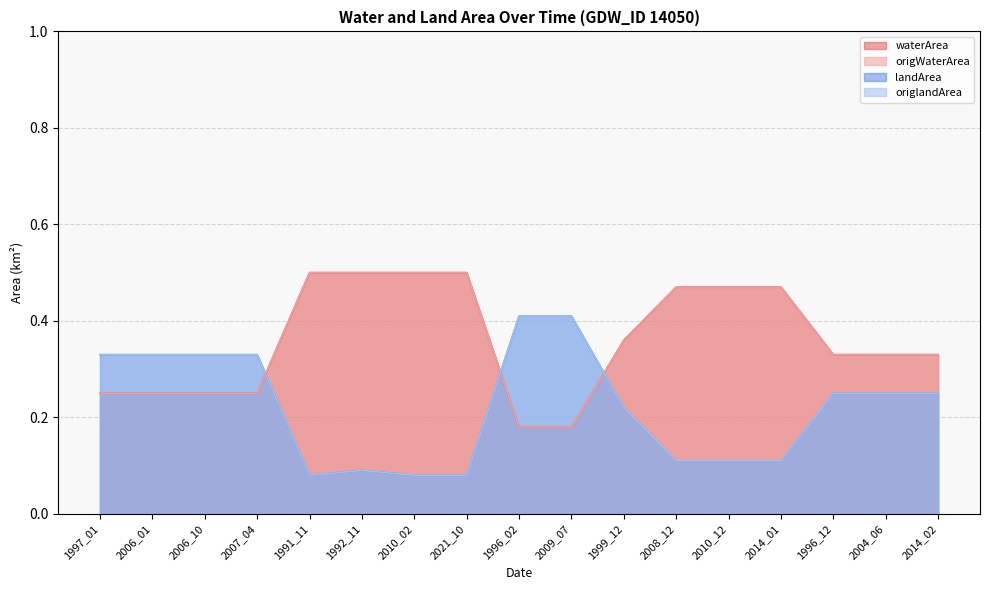

Does the chart have visible grid lines?

Yes